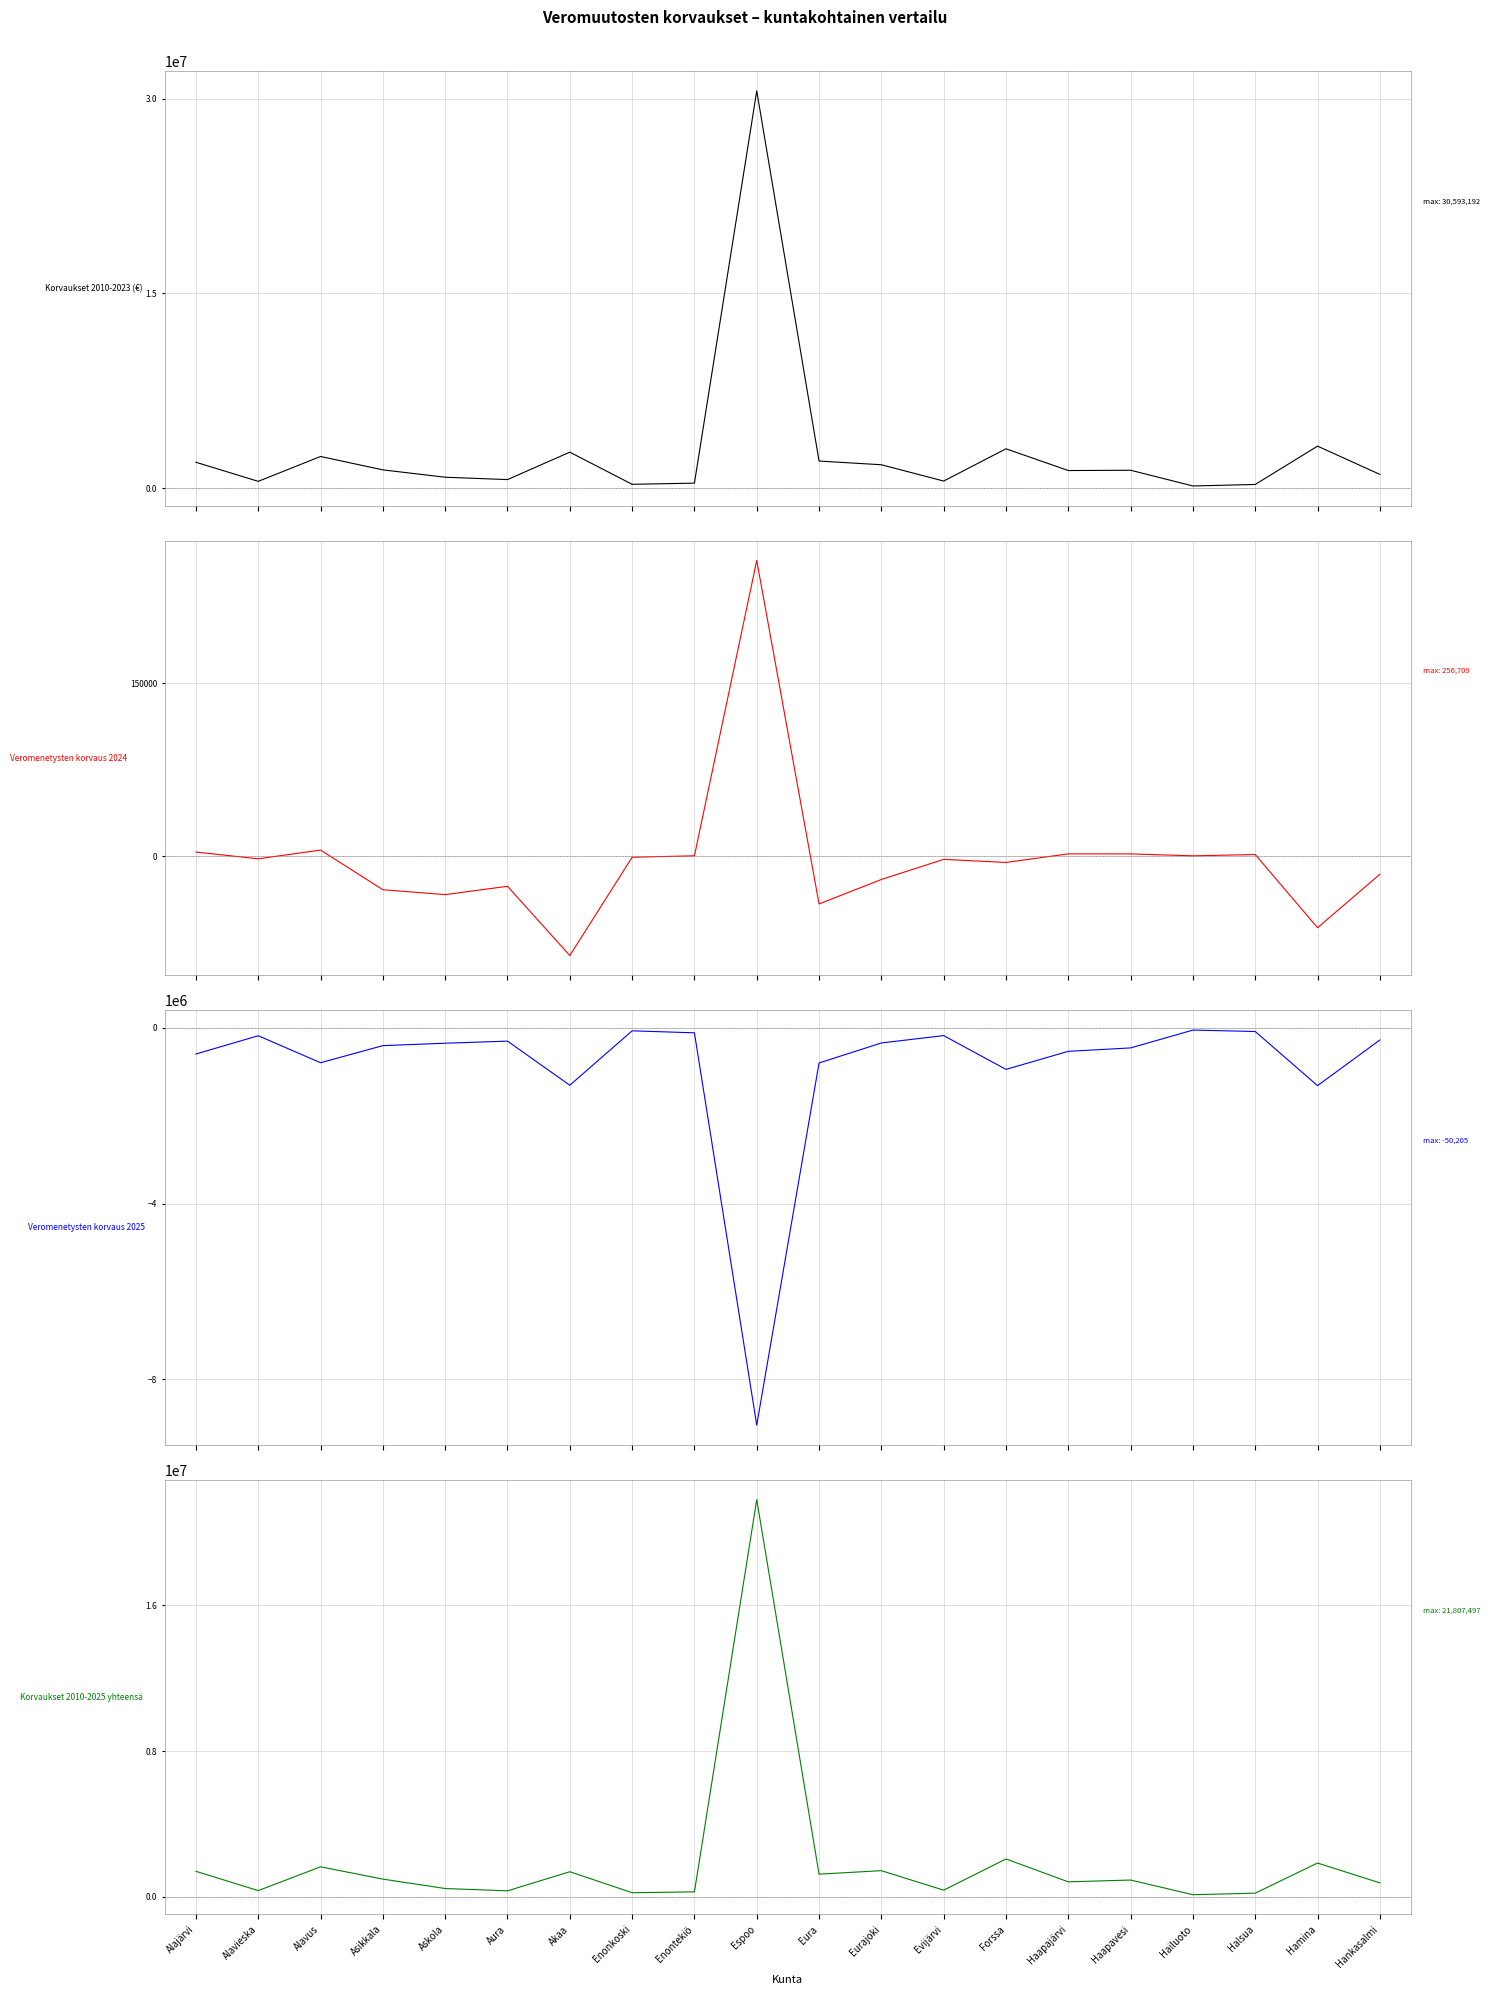

True or false: Korvaukset 2010-2025 yhteensä has a value of 1404565.9 at Alajärvi.

True